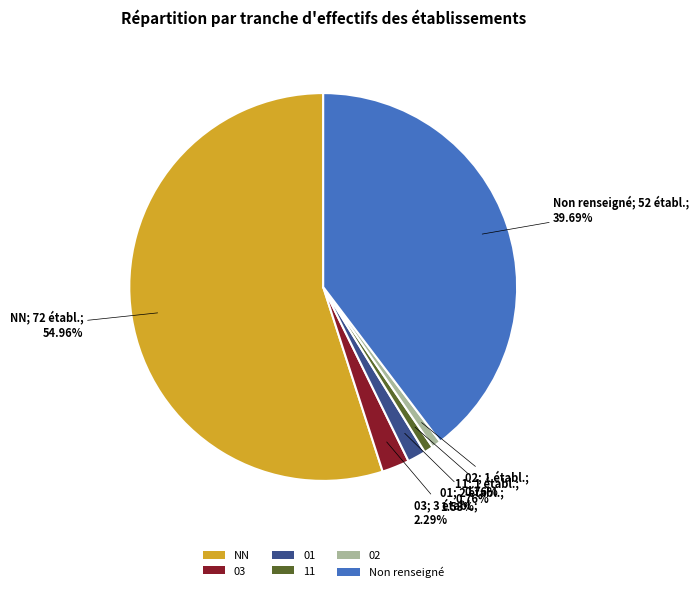

What is the total percentage of 01 and 02?

2.3%